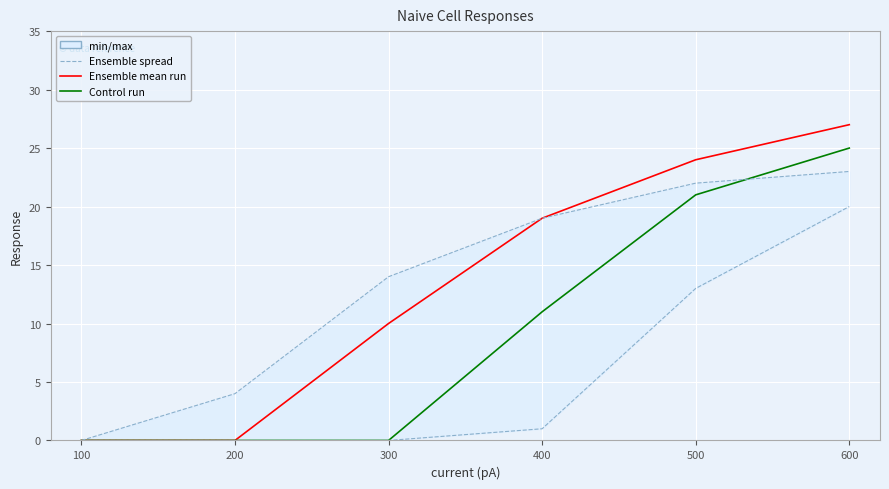

Count the number of categories in the chart.

6